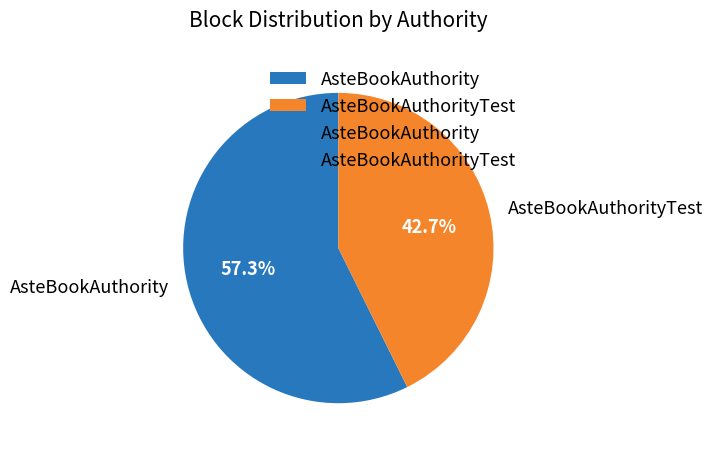

To the nearest percent, what percentage of the pie is AsteBookAuthorityTest?

43%